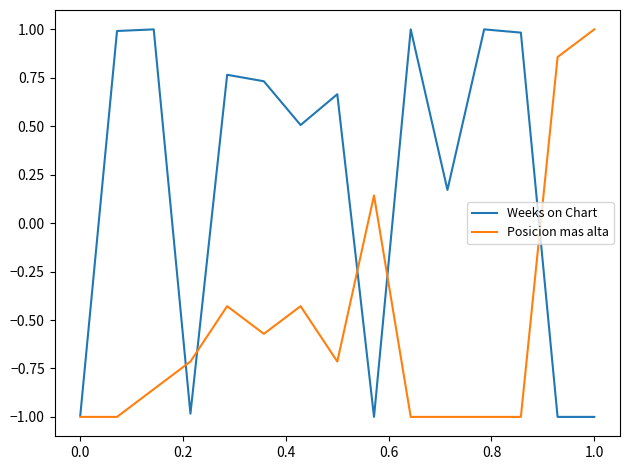

Does the chart have visible grid lines?

No